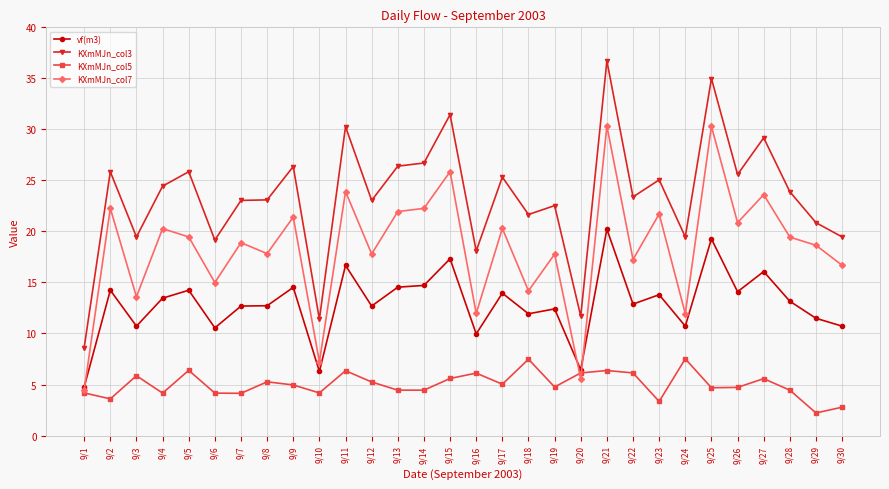

At which category does KXmMJn_col7 reach its first local peak?

9/2